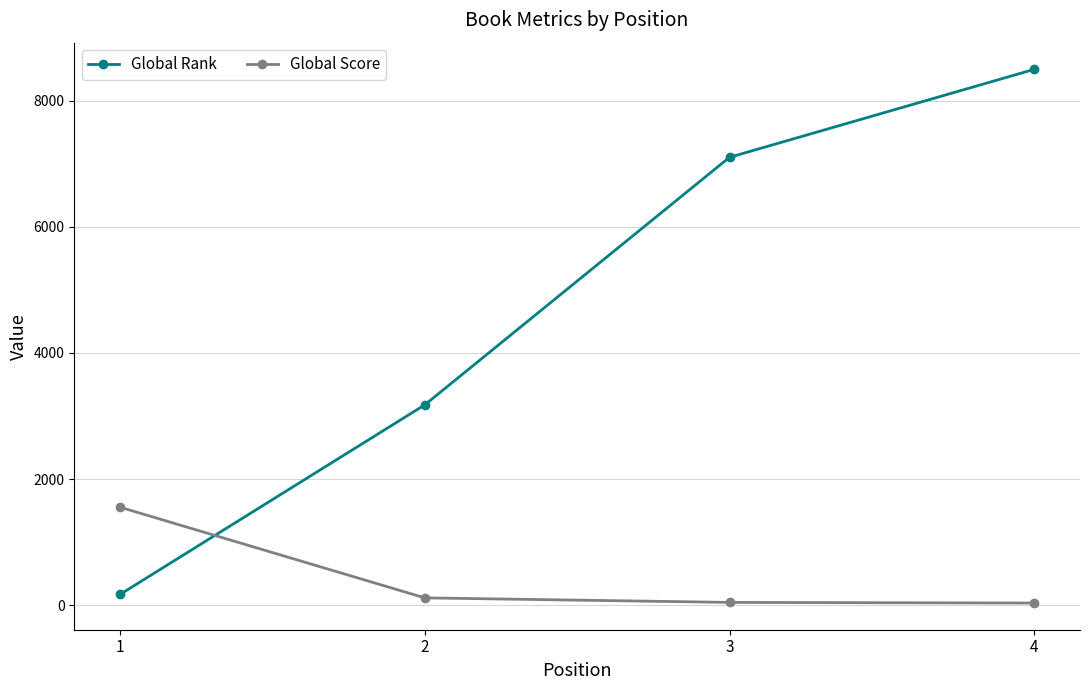

What is the value of the Global Rank point at the 3rd from the left?

7101